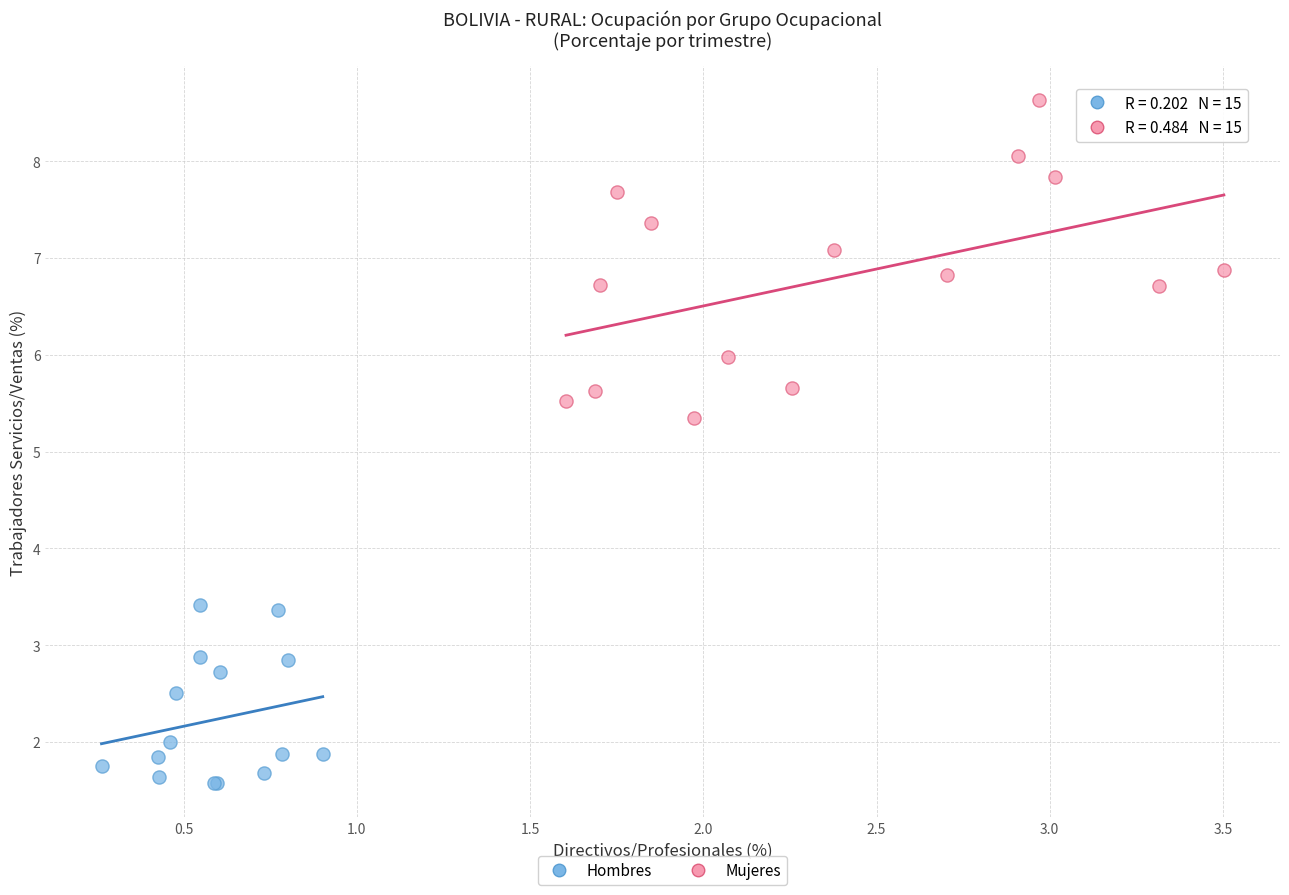

Which series has the widest spread of Y values?

Mujeres